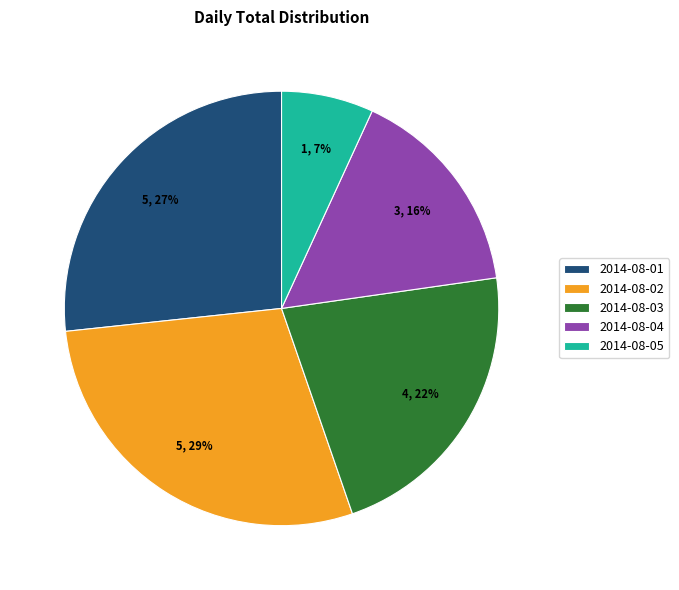

Rank the categories by value from lowest to highest.

2014-08-05, 2014-08-04, 2014-08-03, 2014-08-01, 2014-08-02